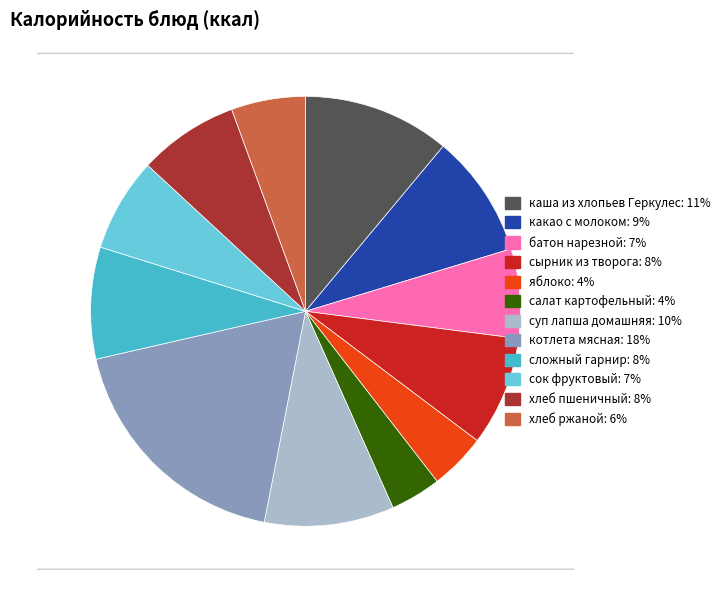

Do хлеб ржаной and сложный гарнир together represent more than half of the pie?

No